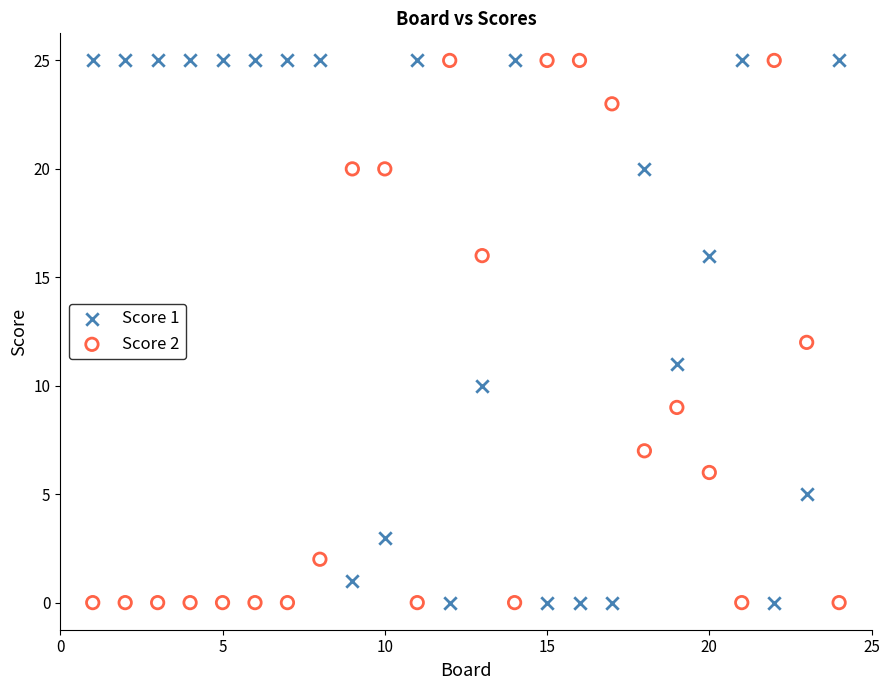

What is the X range (max minus min) for the scatter plot?

23